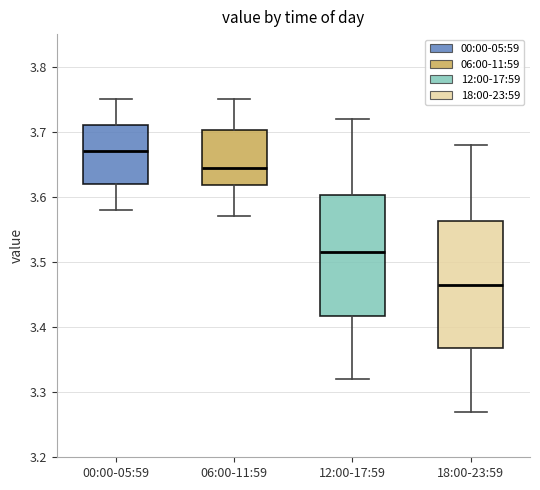

Reading left to right, transcribe this box plot: for each box, give where its median line is, the range the box spans, and where its two whiskers end, as read against the y-axis. The values are not printed on the chart, so give them approximately, as read against the axis.

00:00-05:59: median 3.67, box 3.62 to 3.71, whiskers 3.58 to 3.75
06:00-11:59: median 3.65, box 3.62 to 3.70, whiskers 3.57 to 3.75
12:00-17:59: median 3.52, box 3.42 to 3.60, whiskers 3.32 to 3.72
18:00-23:59: median 3.47, box 3.37 to 3.56, whiskers 3.27 to 3.68